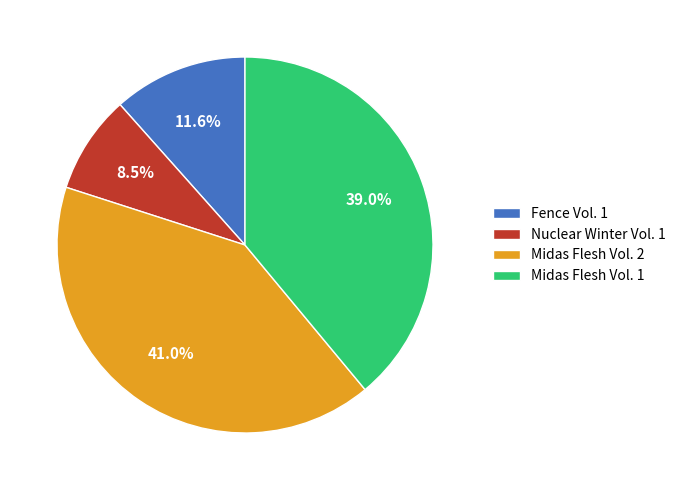

How many slices are in this pie chart?

4